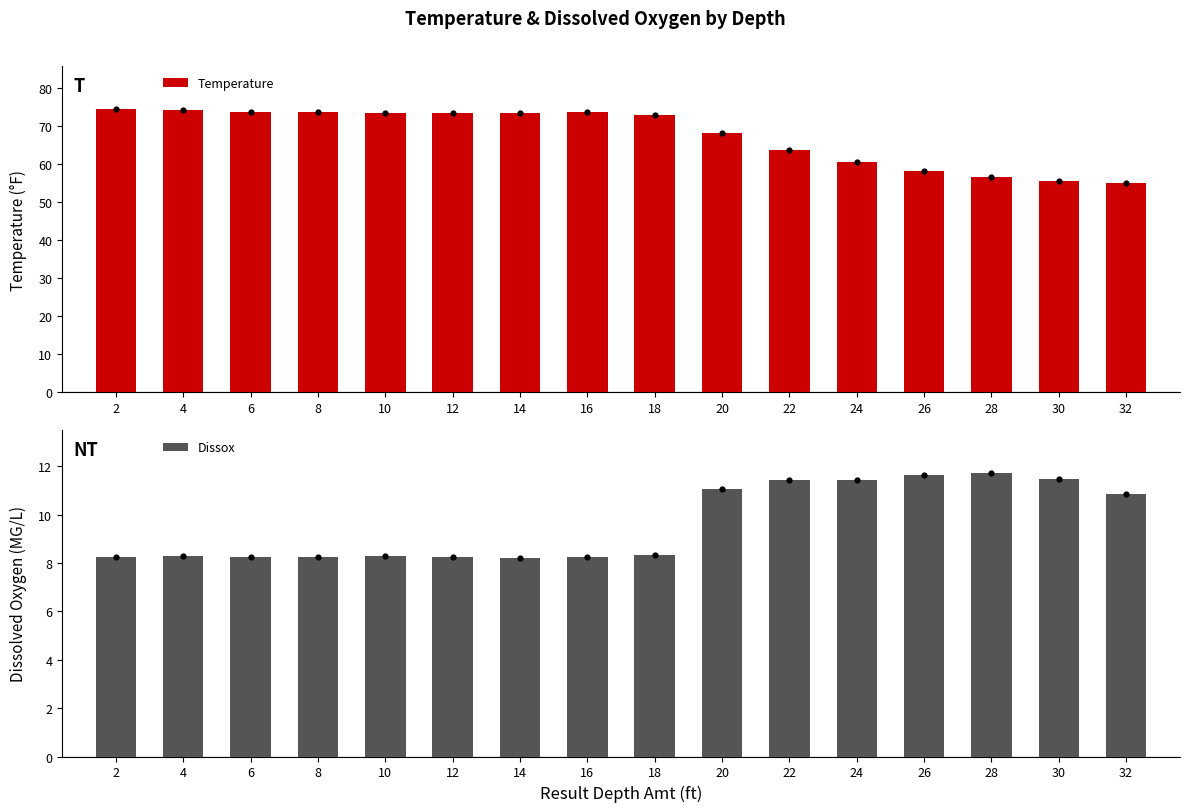

At how many categories does at least one series exceed 12?

16